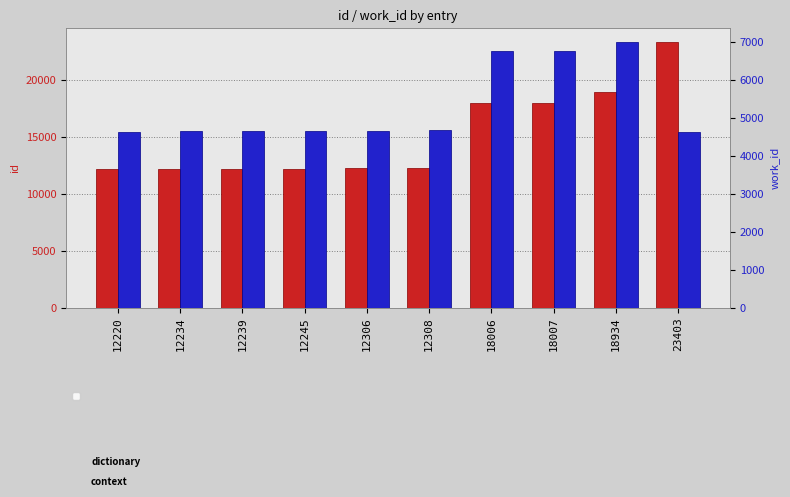

How many data points in id are above 12308?

4